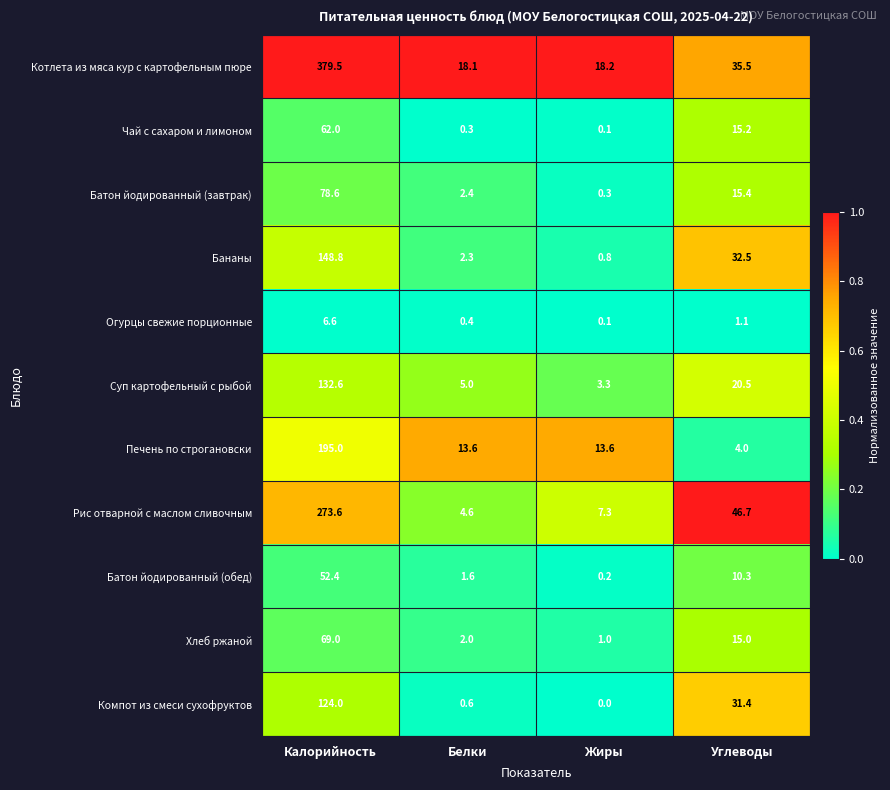

What is the spread (max minus min) of values at Углеводы?

45.6